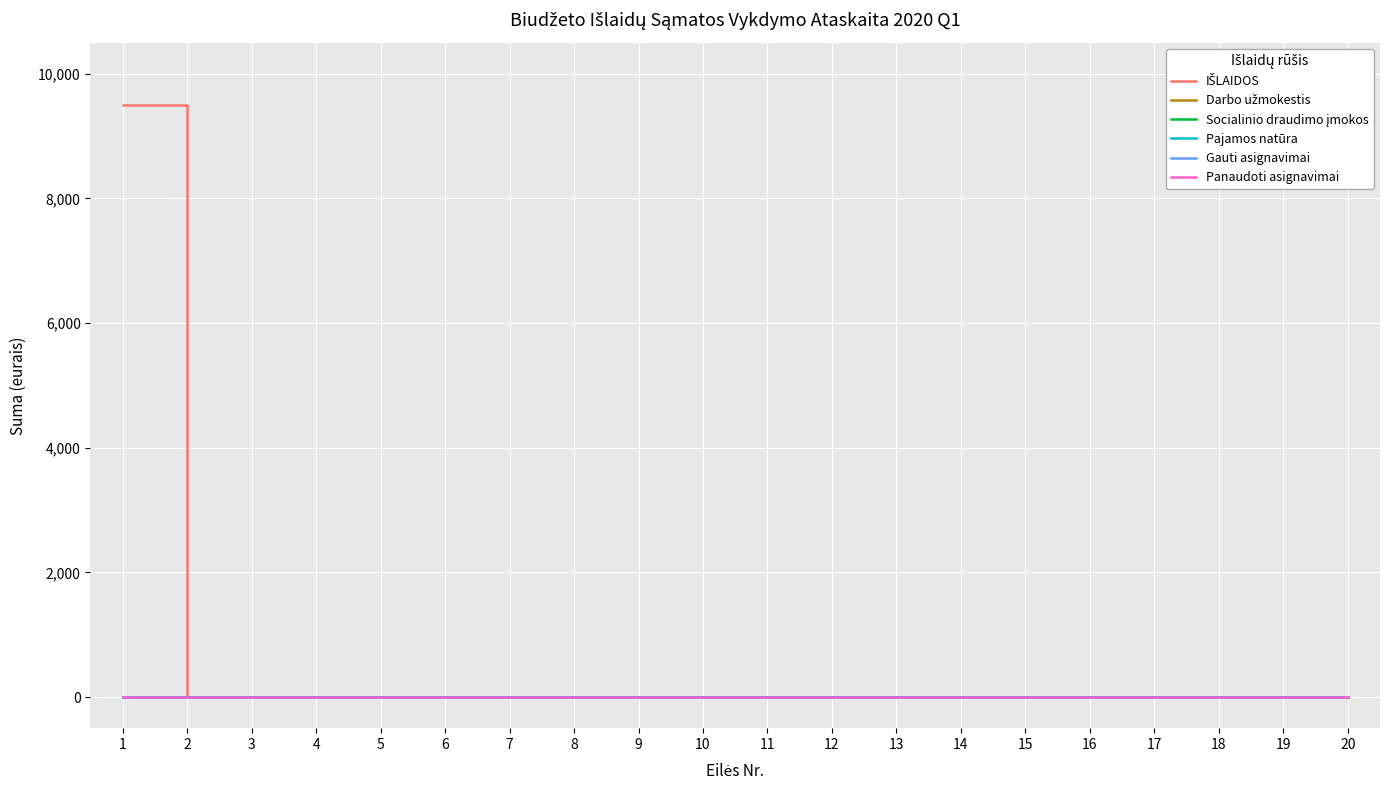

Is this an area chart (filled region under the line)?

No